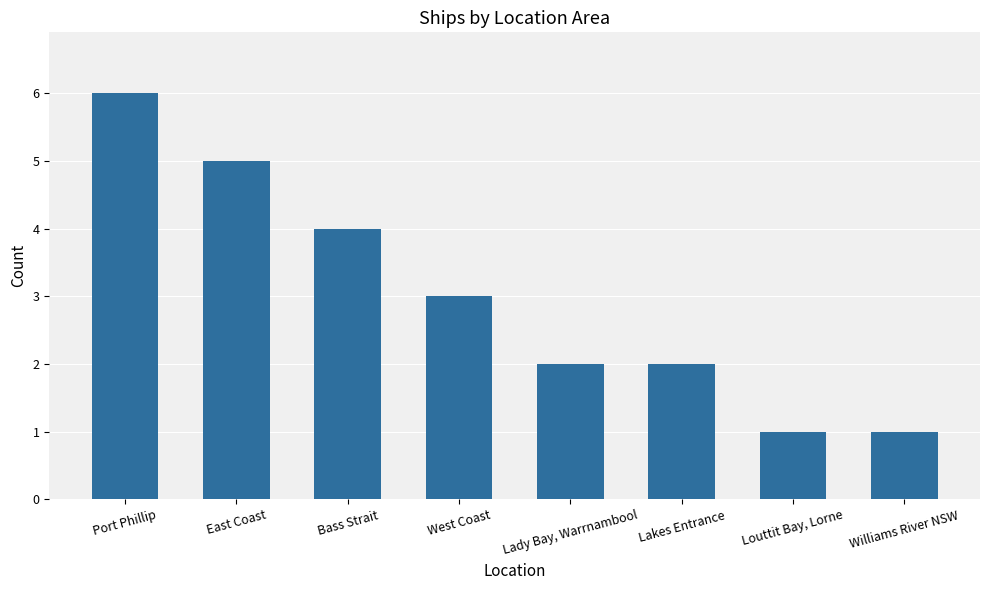

Which has a higher value, Williams River NSW or Port Phillip?

Port Phillip